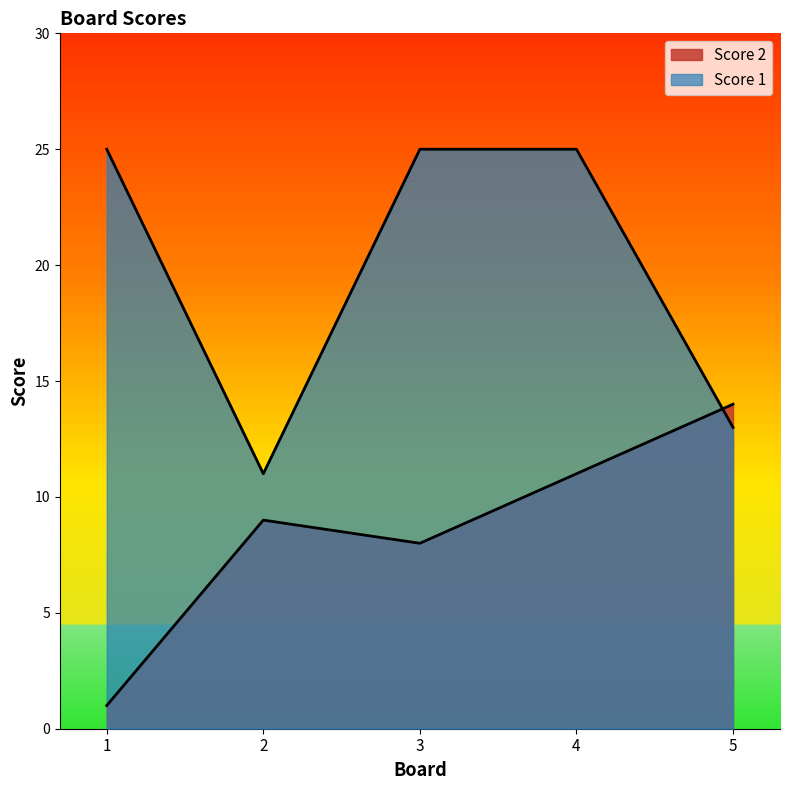

Which has a higher value, 1 or 2?

1